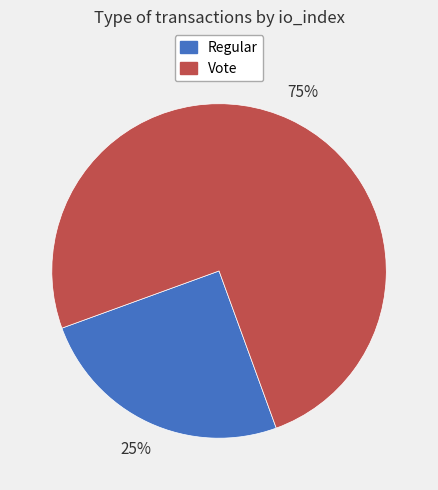

To the nearest percent, what is the combined percentage of Vote and Regular?

100%